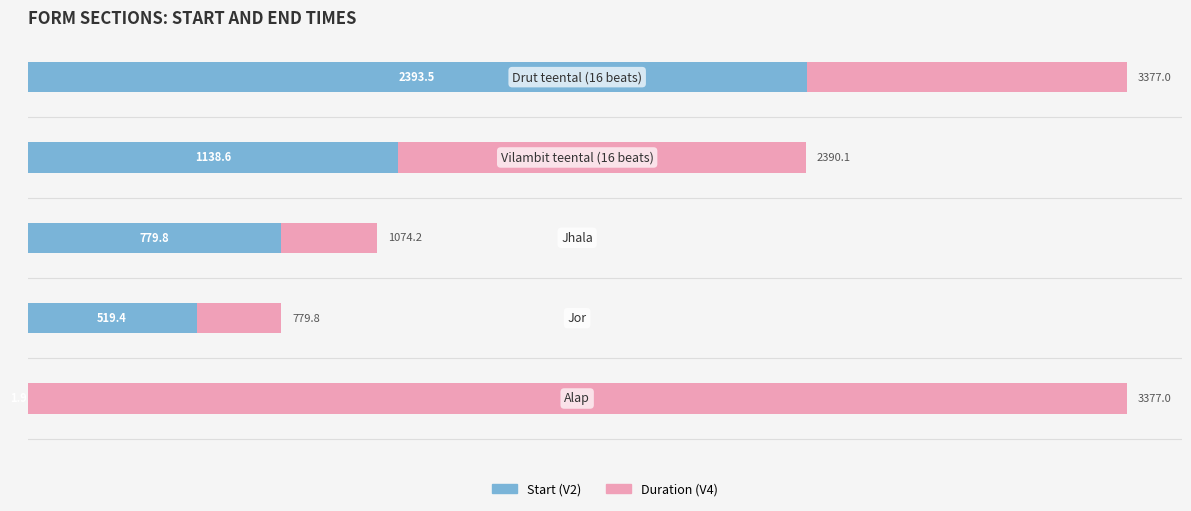

List the series in order of their overall mean, lowest first.

Start (V2), Duration (V4)